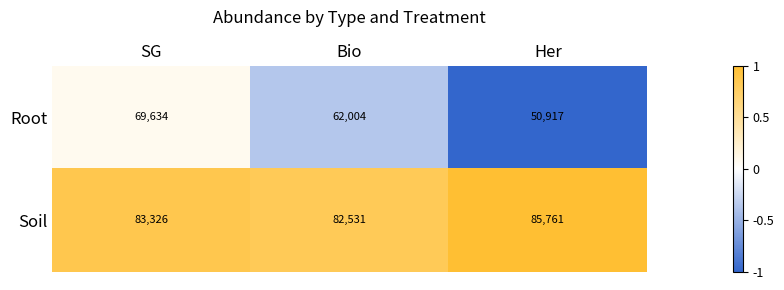

Reading right to left, transcribe all the data shown in this chart.

Root: Her=50917	Bio=62004	SG=69634
Soil: Her=85761	Bio=82531	SG=83326